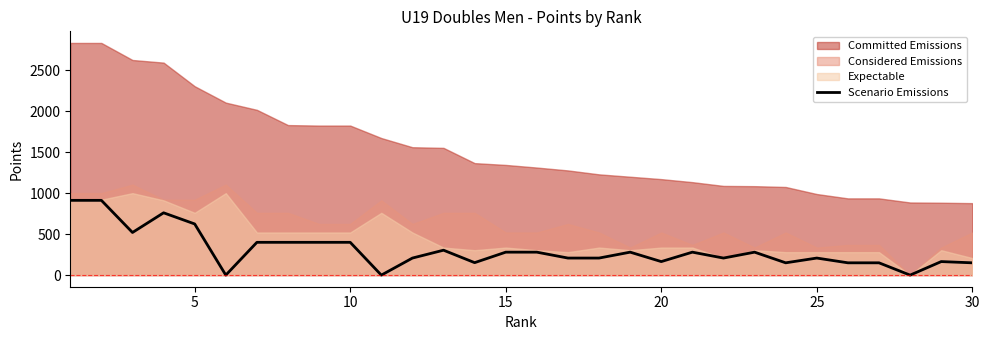

How many data points are less than 280?

15